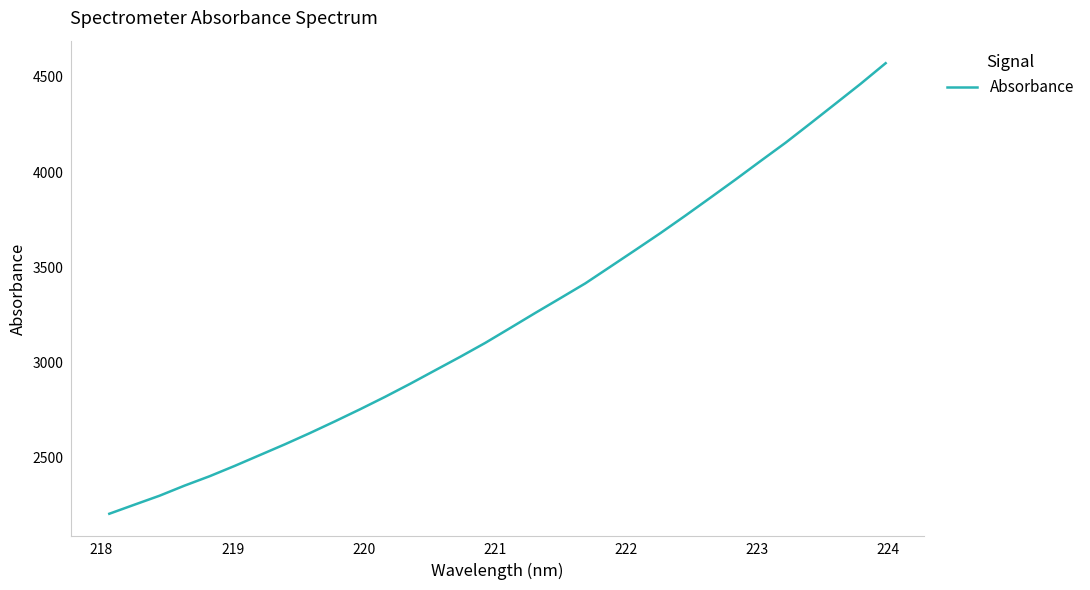

What is the greatest value displayed?

4571.5